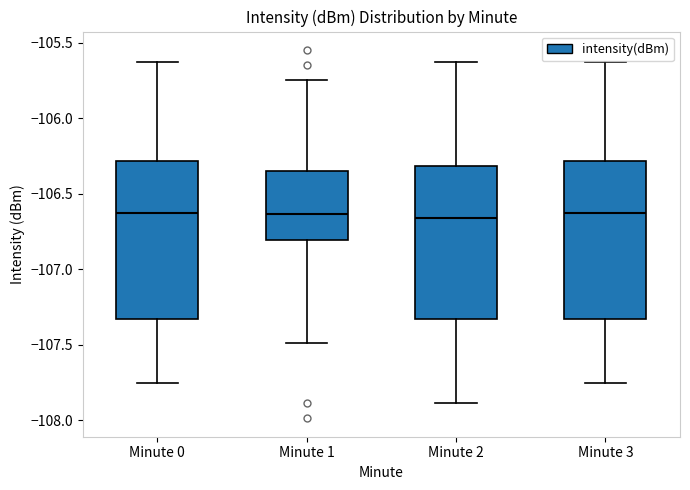

Reading left to right, read every box against the y-axis: the position of its median line, the range the box covers, and the ends of its whiskers. The values are not printed on the chart, so give them approximately, as read against the axis.

Minute 0: median -106.65, box -107.35 to -106.30, whiskers -107.75 to -105.65
Minute 1: median -106.65, box -106.80 to -106.35, whiskers -107.50 to -105.75
Minute 2: median -106.65, box -107.35 to -106.30, whiskers -107.90 to -105.65
Minute 3: median -106.65, box -107.35 to -106.30, whiskers -107.75 to -105.65